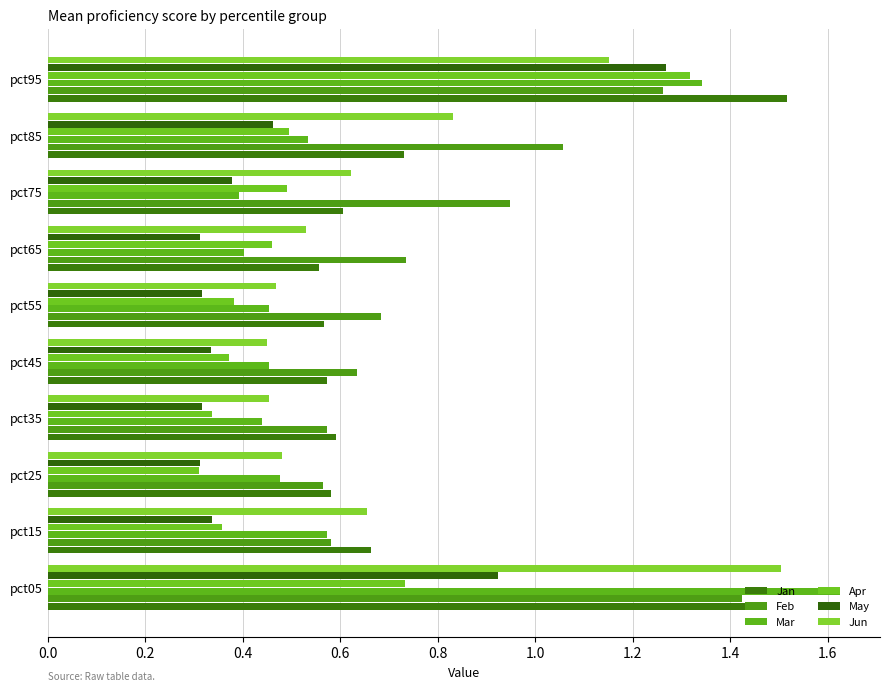

How many categories are shown in the chart?

10